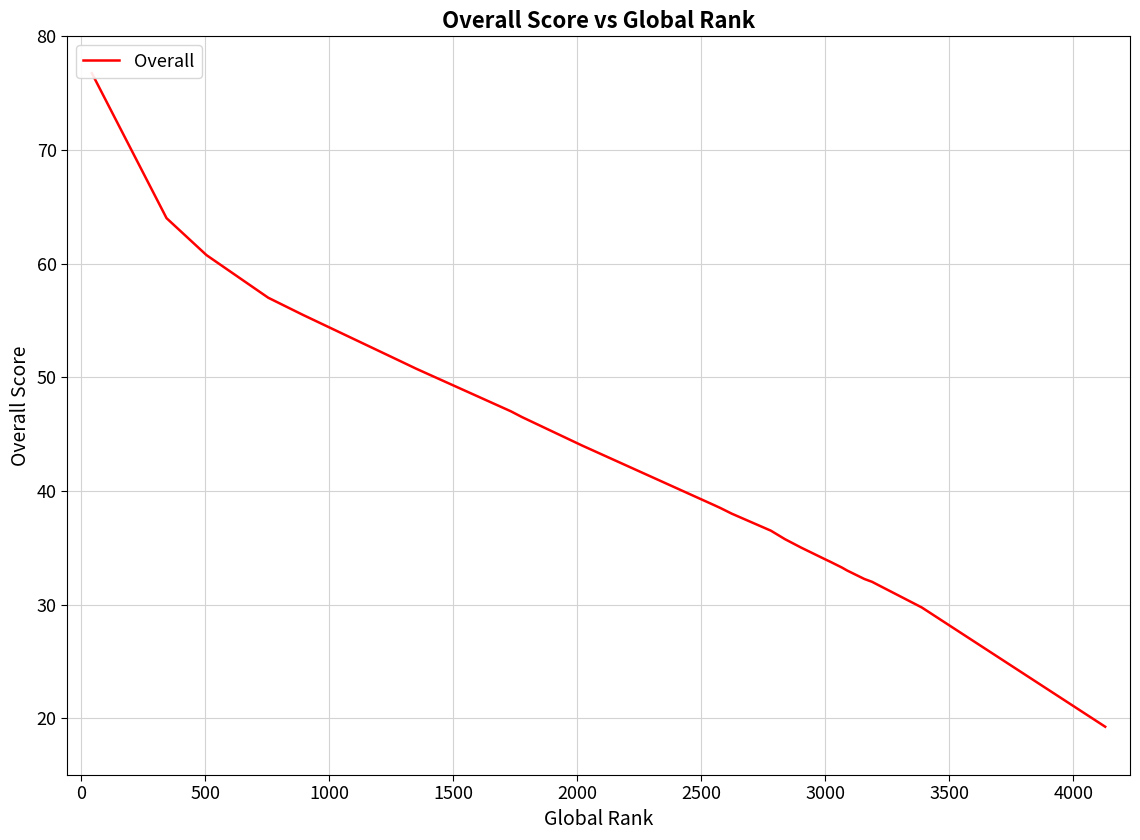

What is the average value?

42.1